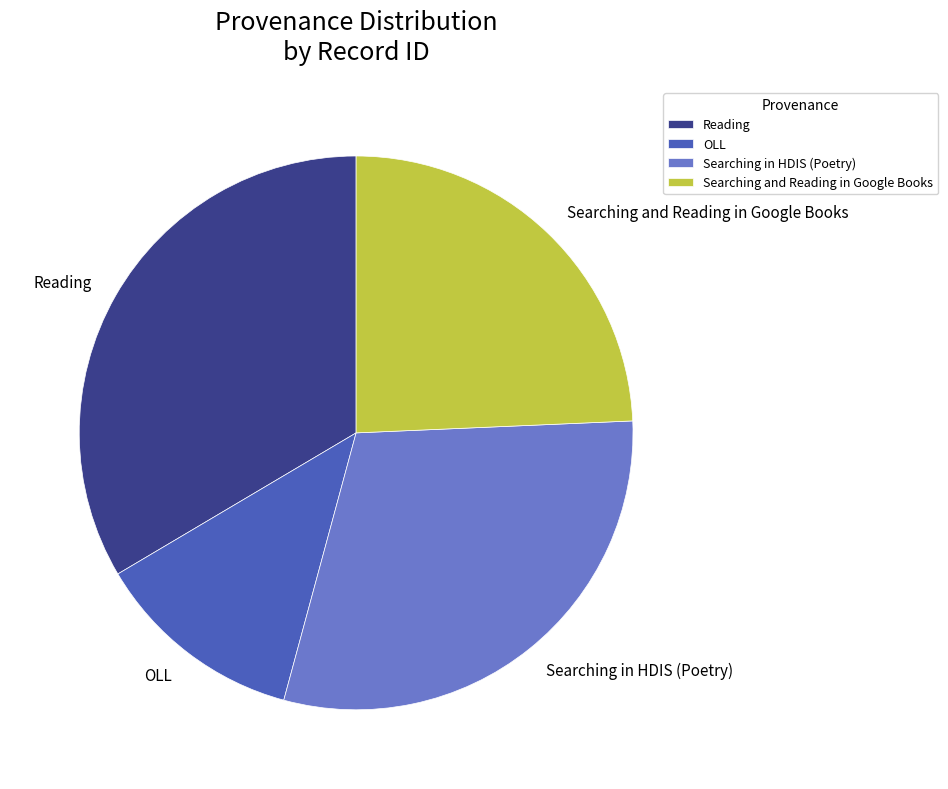

What is the ratio of the value at Reading to the value at Searching in HDIS (Poetry)?

1.1